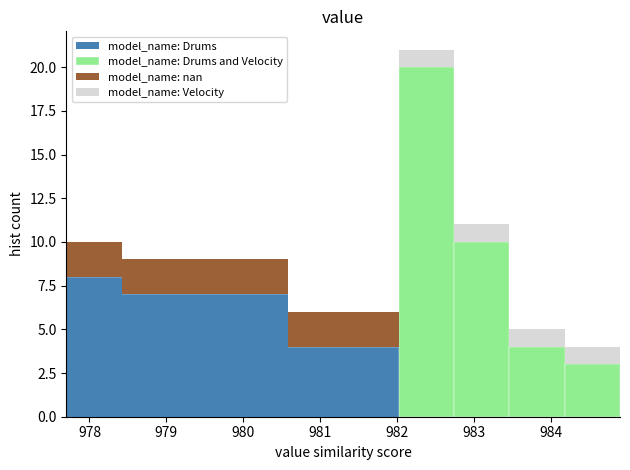

What is the total height of the stacked bar covering 984.18 to 984.90 on the x-axis? Neither the bar edges nor the heights are printed on the chart, so give them approximately, as read against the axes.

4